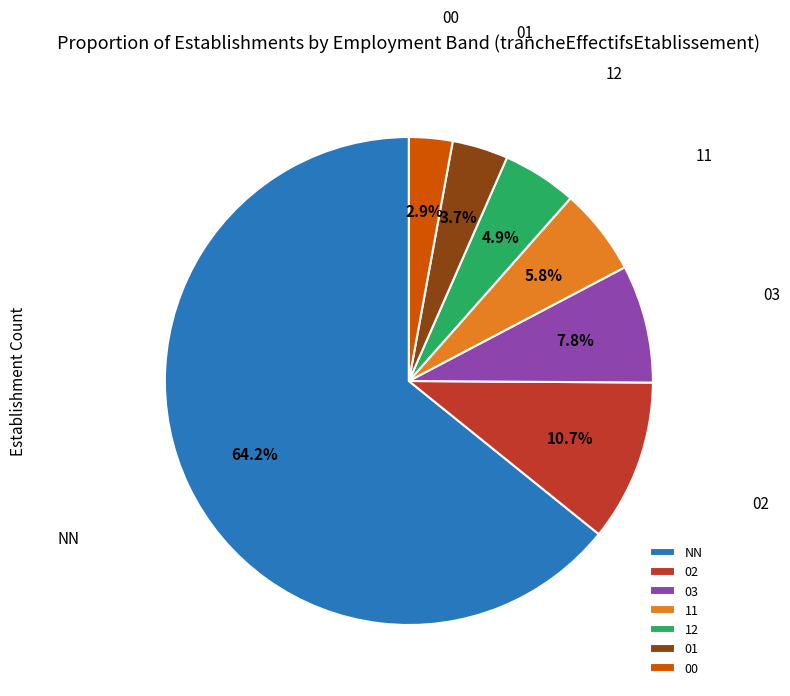

What percentage is the 02 slice, to the nearest percent?

11%